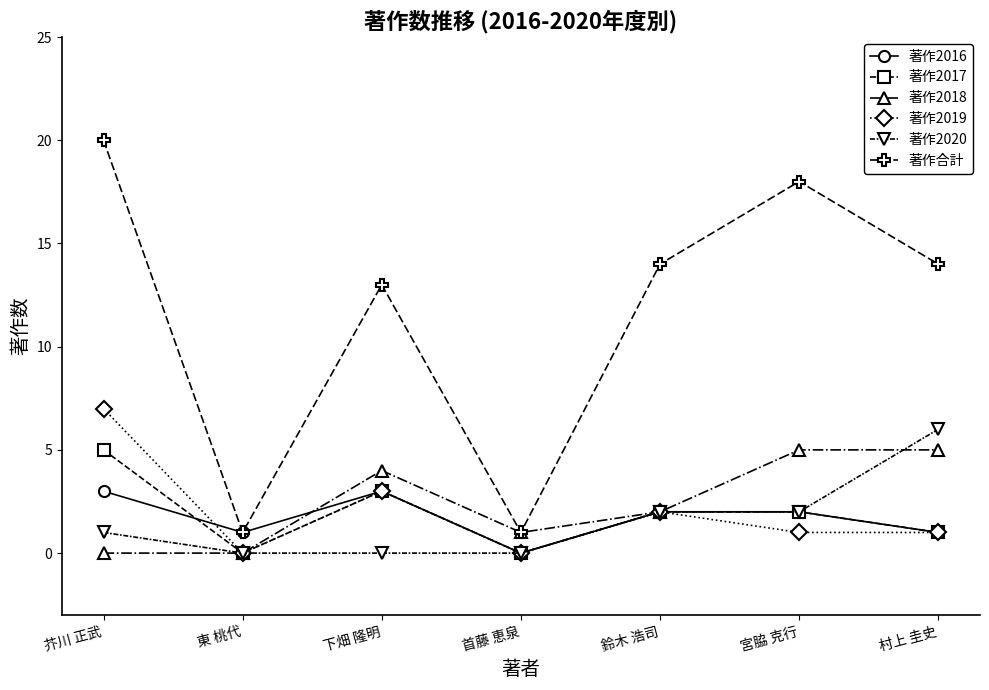

How many interior local valleys does the 著作2017 series have?

2